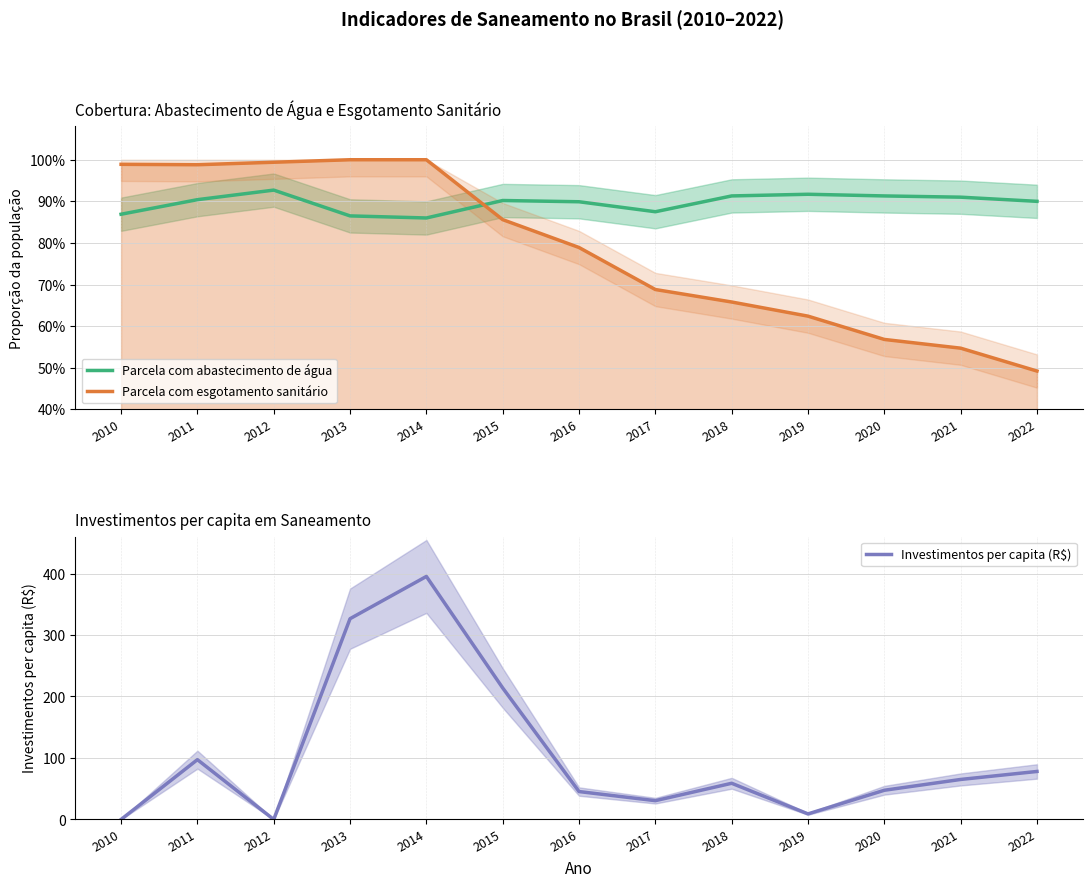

What are all the series names shown in the legend?

Parcela com abastecimento de água, Parcela com esgotamento sanitário, Investimentos per capita (R$)